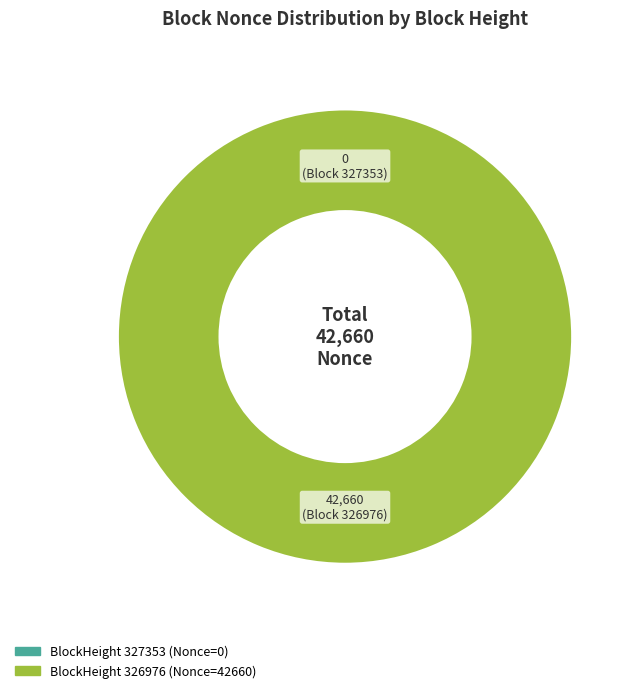

To the nearest percent, what is the difference between the largest and smallest slice percentages?

100%